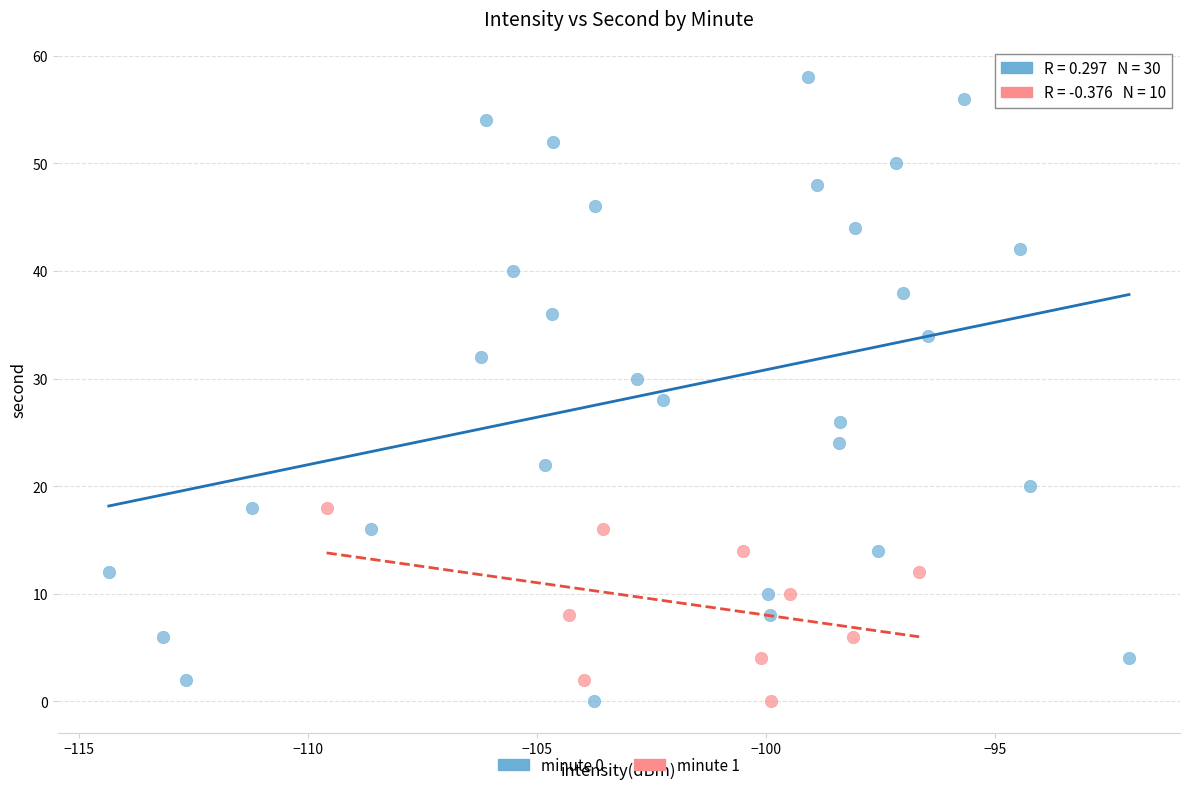

Which series contains the highest Y value?

minute 0